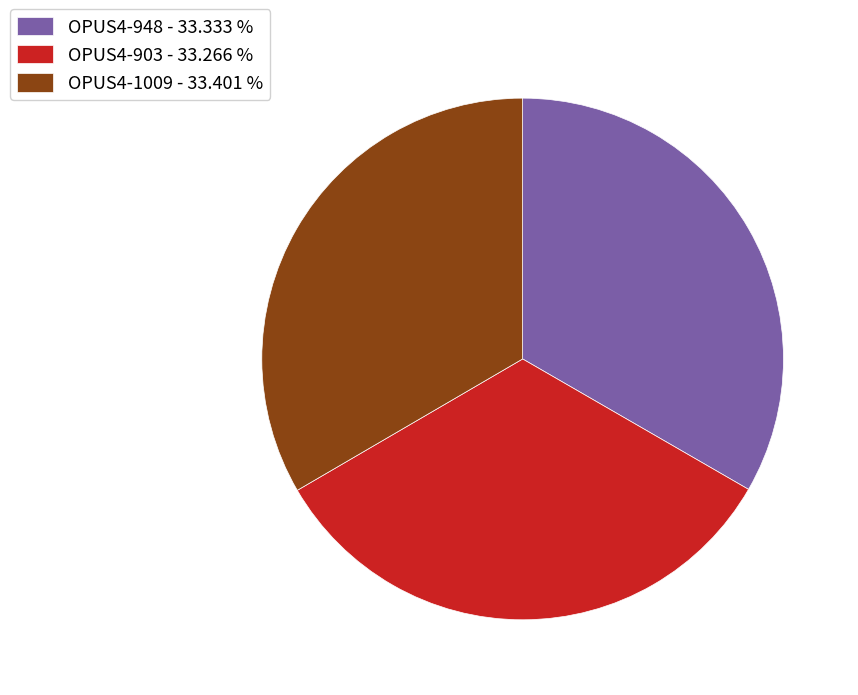

What is the ratio of the value at OPUS4-1009 - 33.401 % to the value at OPUS4-903 - 33.266 %?

1.0